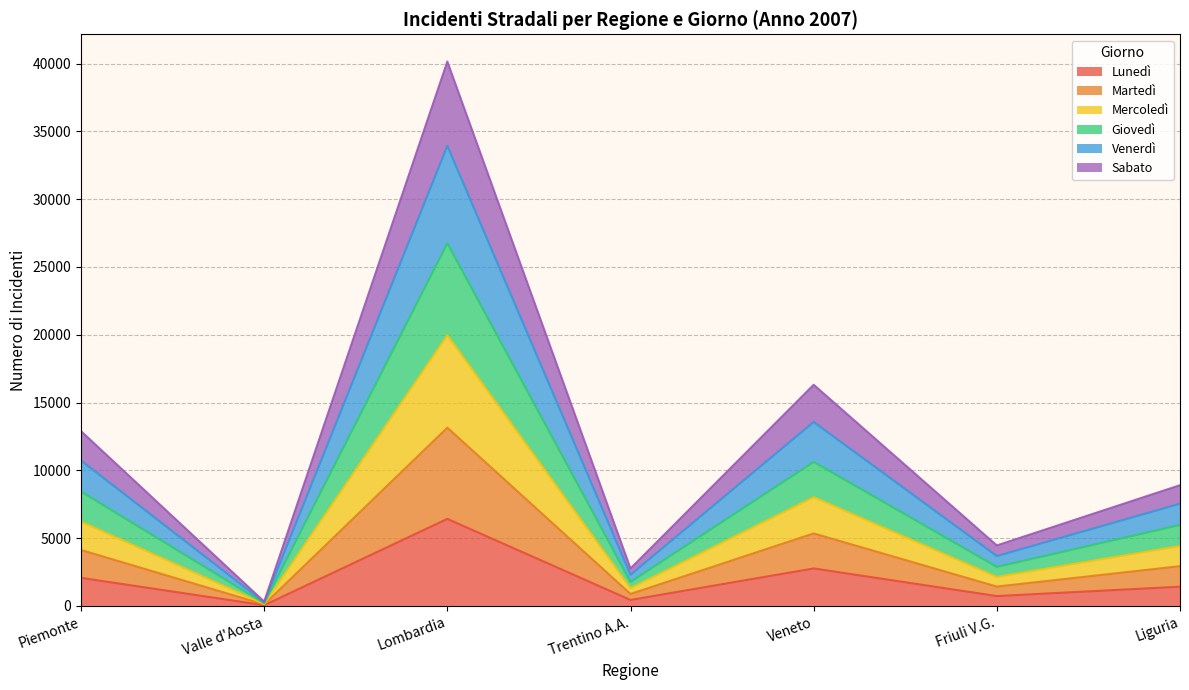

What is the maximum value for Lunedì?

6421